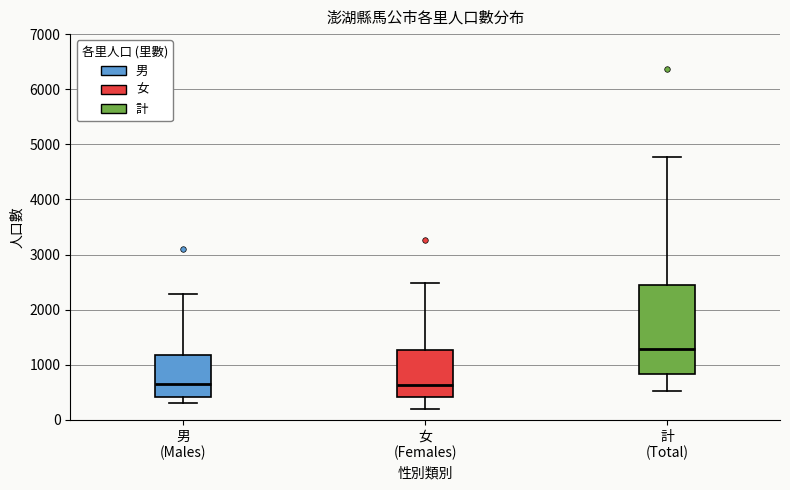

Which box has the highest median line?

計 (Total)